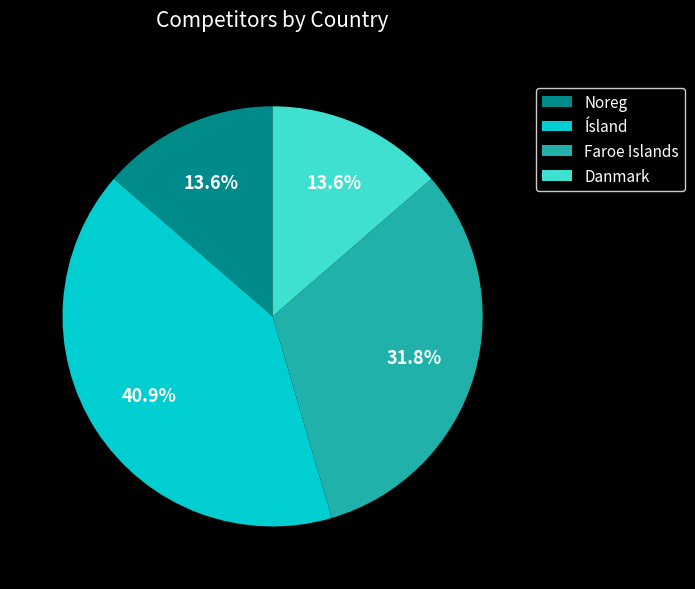

The Danmark slice represents 14% of the pie. True or false?

True